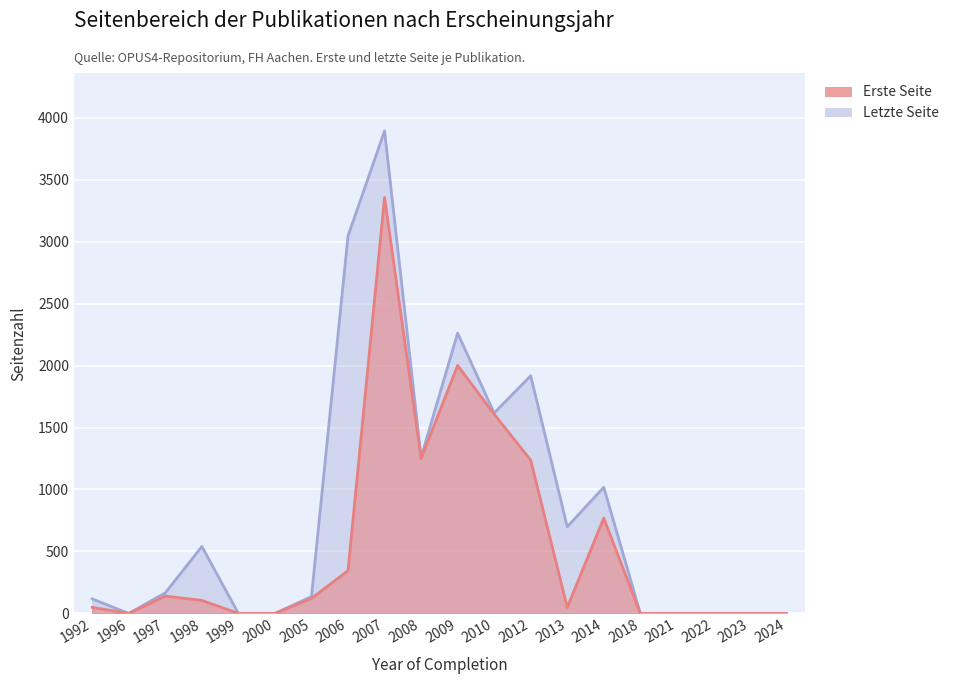

Reading right to left, extract all data points from this chart.

Erste Seite: 0	0	0	0	0	769	49	1237	1608	2001	1251	3357	345	121	0	0	105	140	0	49
Letzte Seite: 0	0	0	0	0	1018	699	1918	1617	2262	1260	3894	3046	136	0	0	540	166	0	117